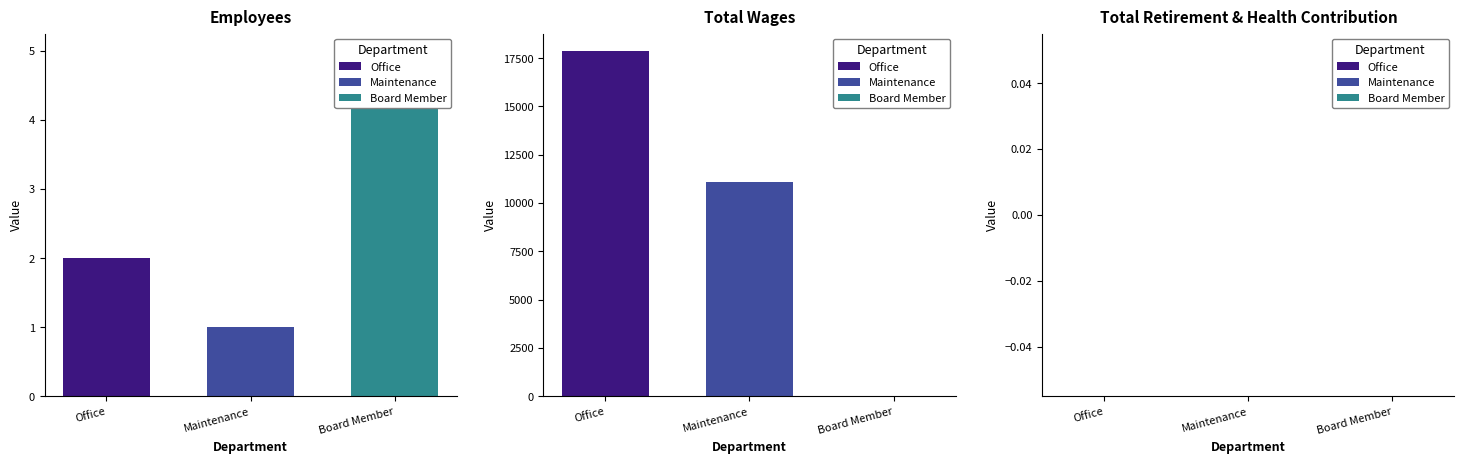

How many data points in Employees are less than 2?

1